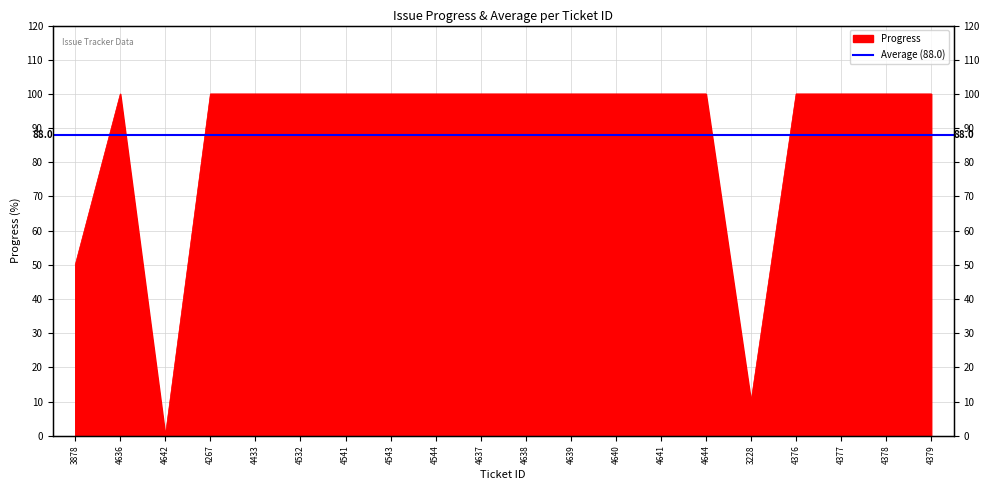

The chart shows a value of 2 at 3228. True or false?

False